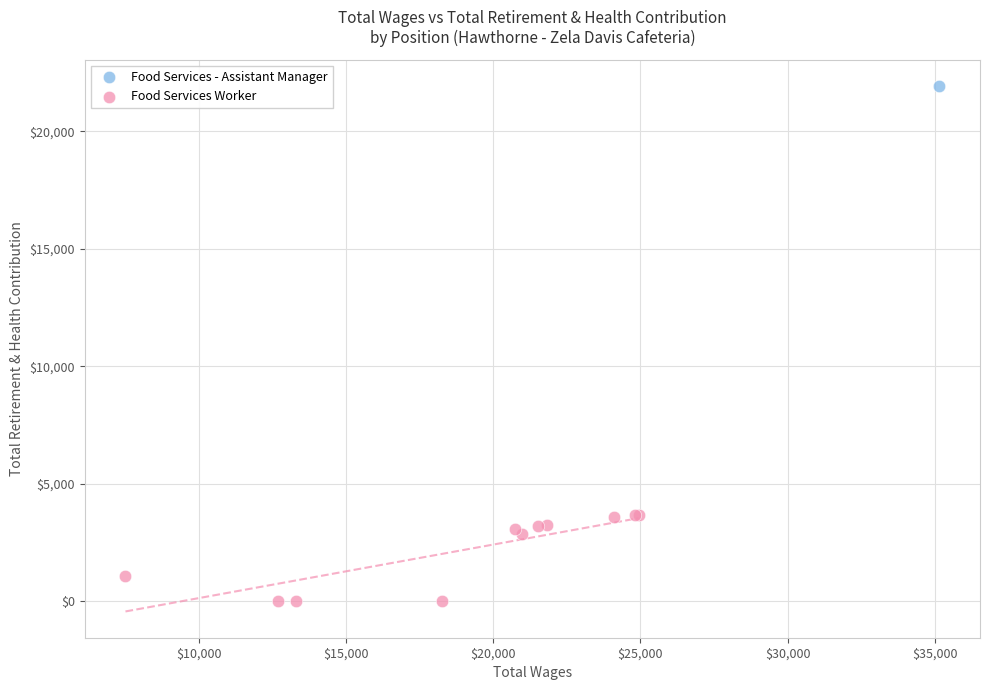

What are all the series names shown in the legend?

Food Services - Assistant Manager, Food Services Worker